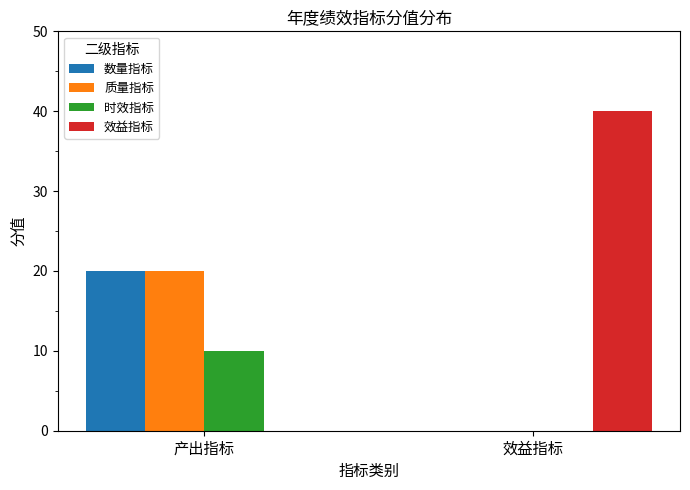

Between 产出指标 and 效益指标, which series saw the biggest shift?

效益指标